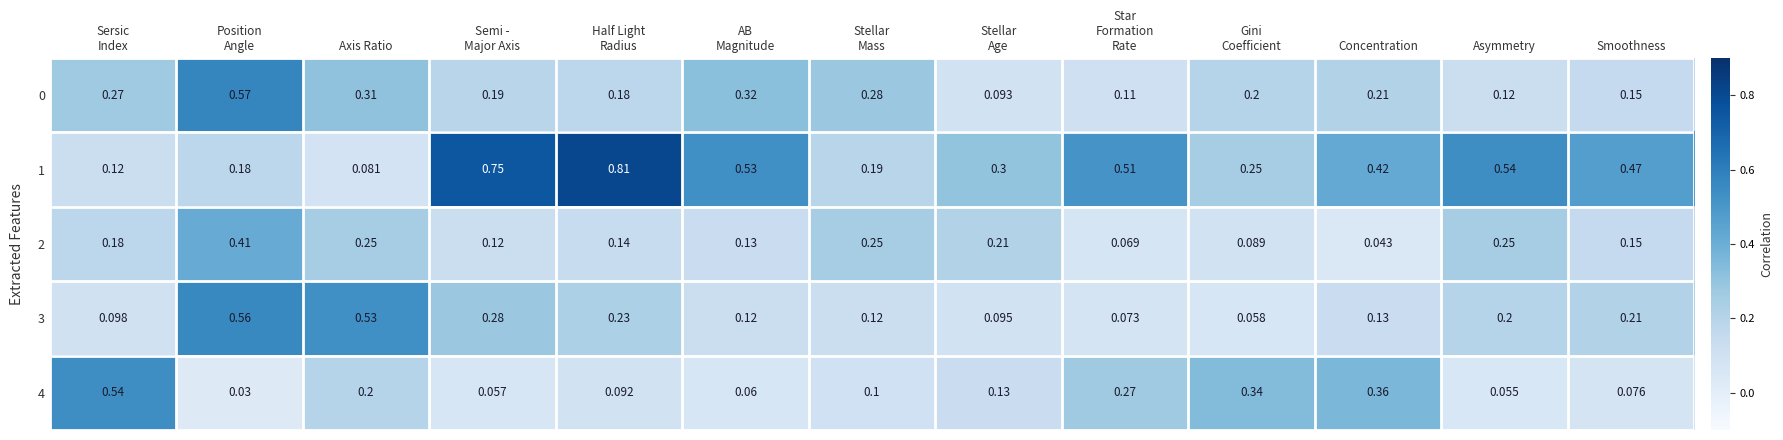

Which series has the largest total across all categories?

1